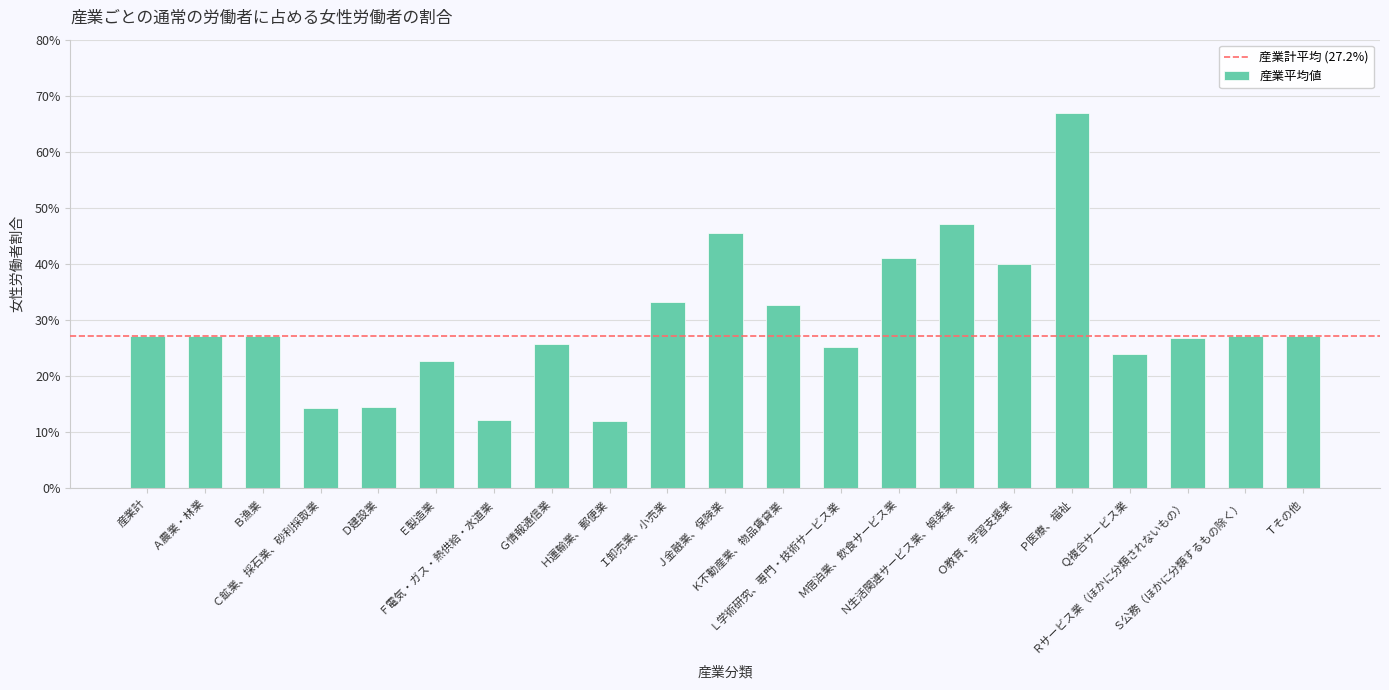

What is the ratio of the value at Ｉ卸売業、小売業 to the value at Ｆ電気・ガス・熱供給・水道業?

2.7